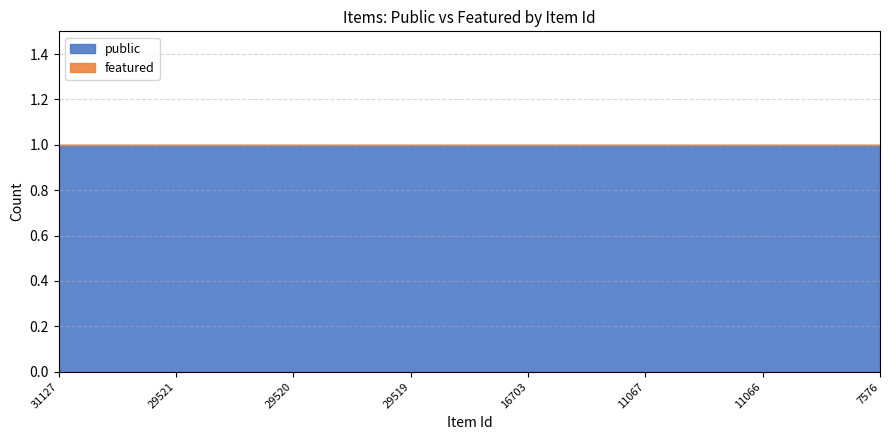

At 31127, list the series in order from smallest to largest.

featured, public